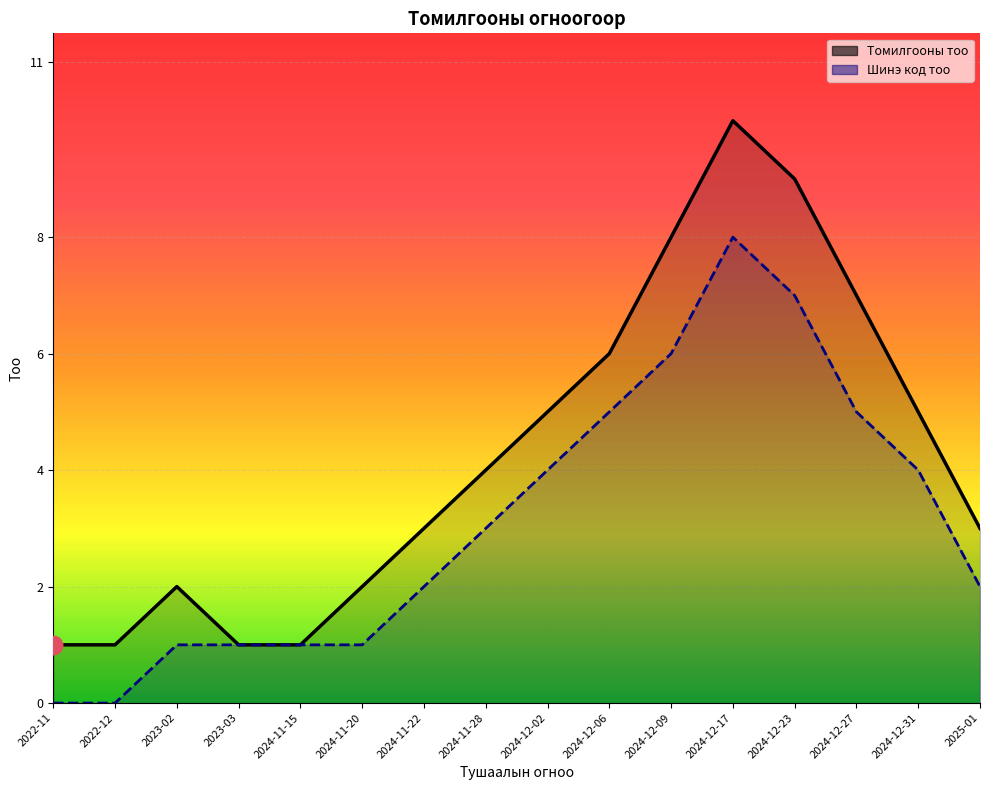

Is the value of Томилгооны тоо at 2024-12-27 greater than the value of Шинэ код тоо at 2024-12-31?

Yes